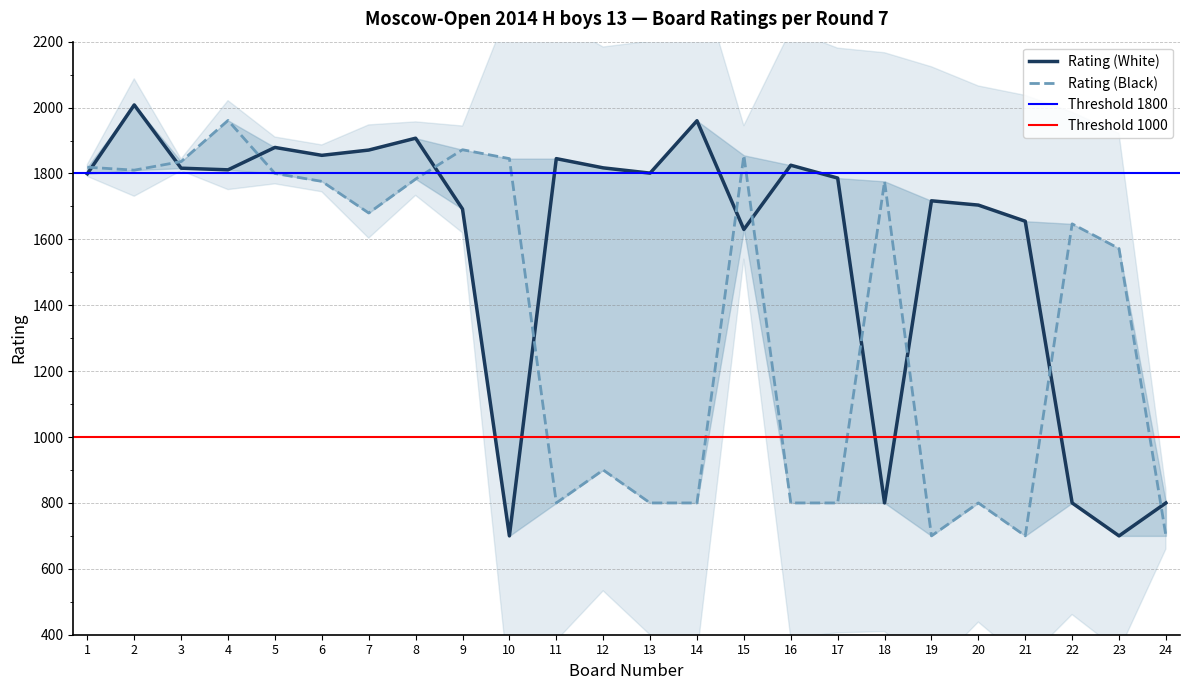

Between which two adjacent categories do Rating (Black) and Rating (White) first intersect?

1 and 2